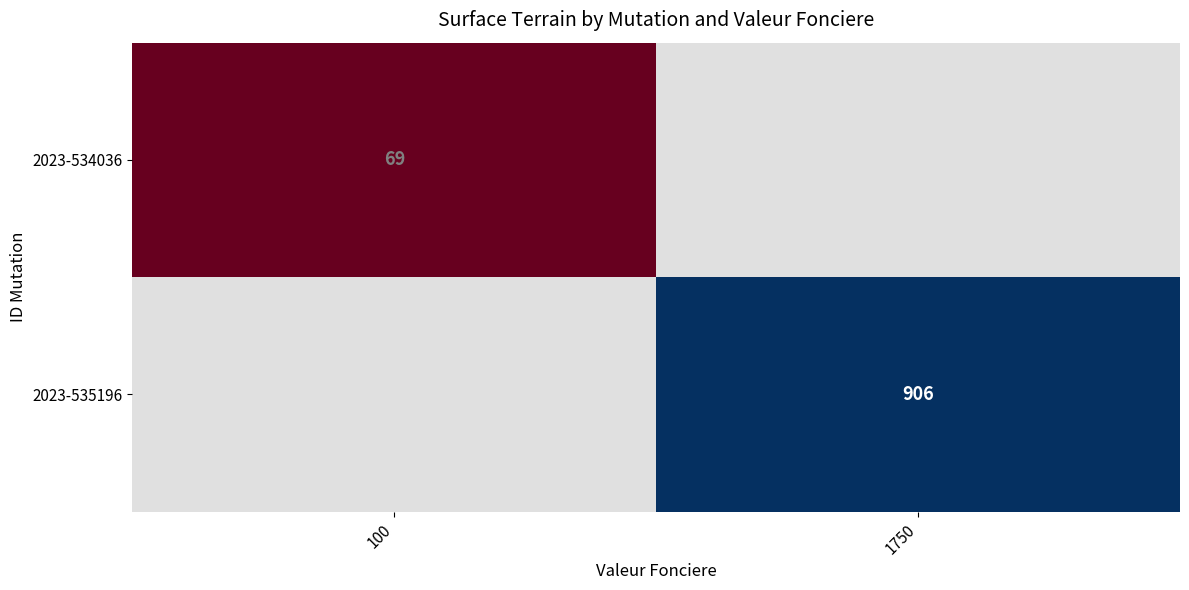

True or false: 2023-535196 has a value of 1529 at 1750.

False